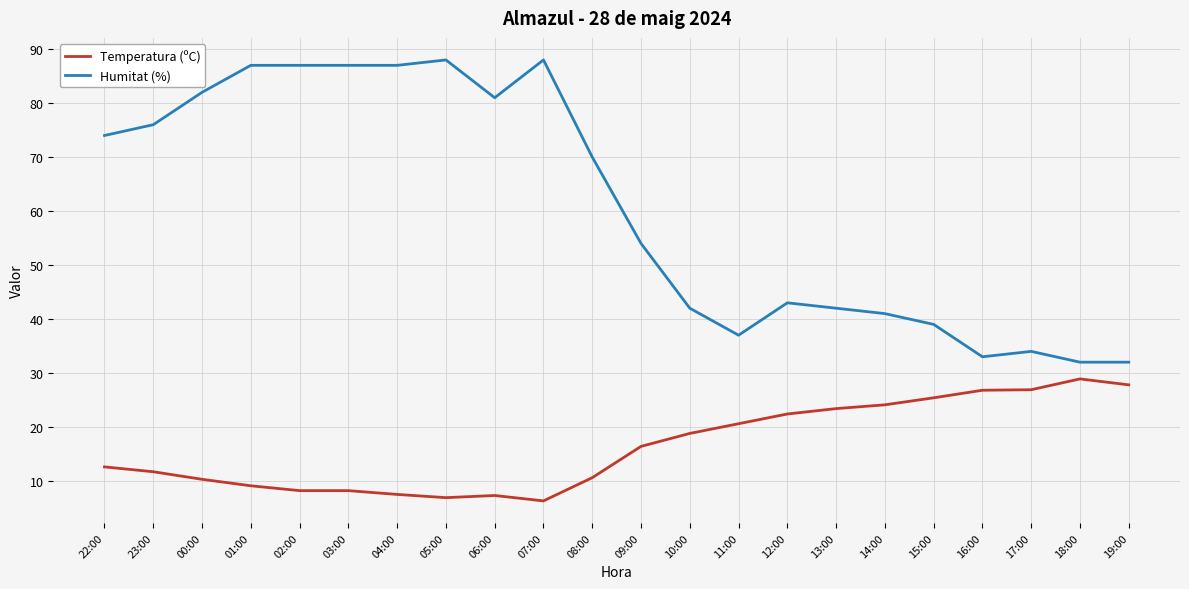

True or false: Humitat (%) and Temperatura (ºC) cross at least once.

False